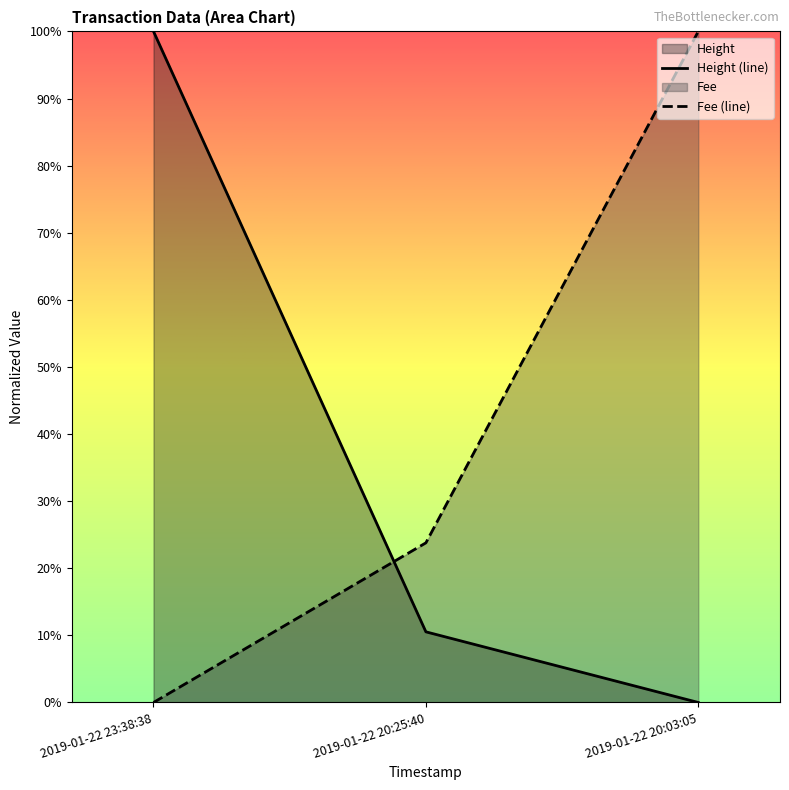

Which series has the widest spread of values?

Height